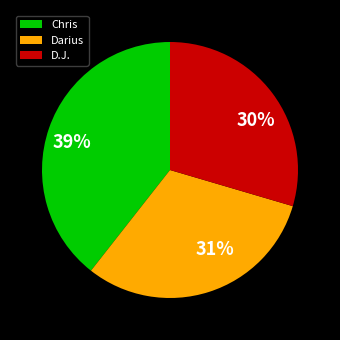

Count the number of slices in the pie.

3